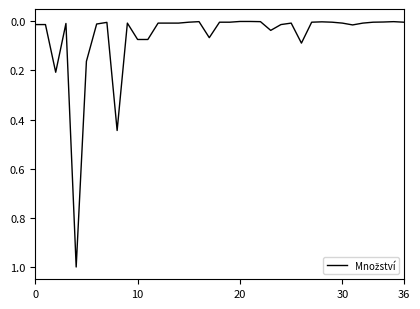

What is the difference between the maximum and minimum values?

1.0